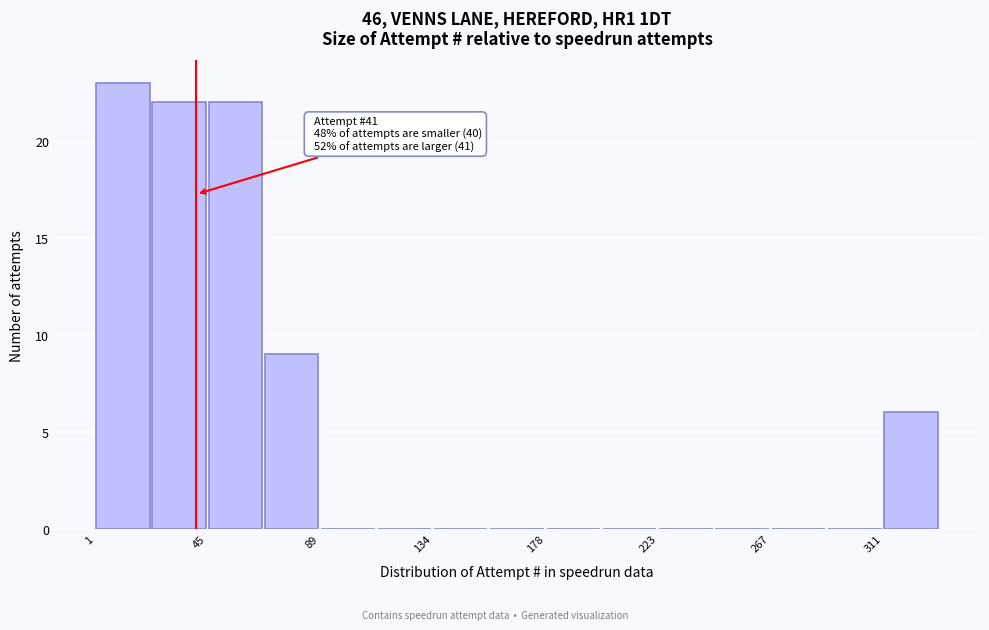

Which range on the x-axis has the tallest bar?

0 to 25